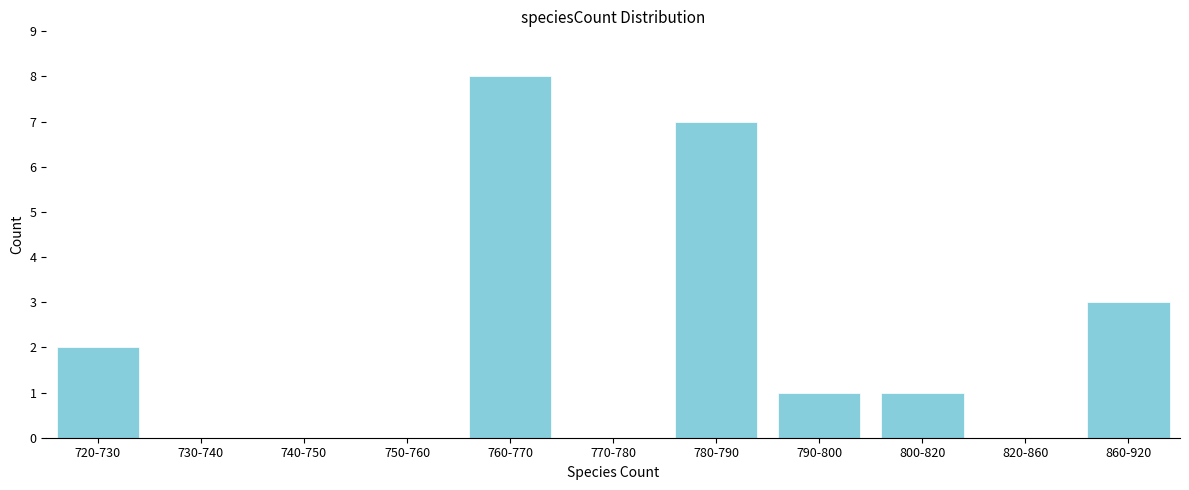

Reading left to right, what are all the values shown in this chart?

720-730=2	730-740=0	740-750=0	750-760=0	760-770=8	770-780=0	780-790=7	790-800=1	800-820=1	820-860=0	860-920=3